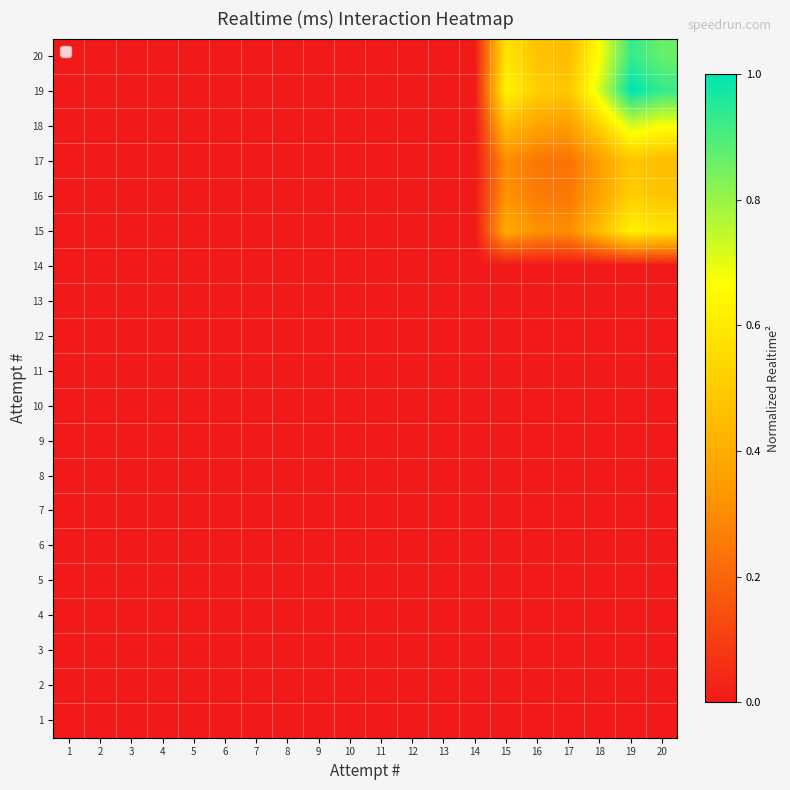

What is the total value across all series at 15?

2.7